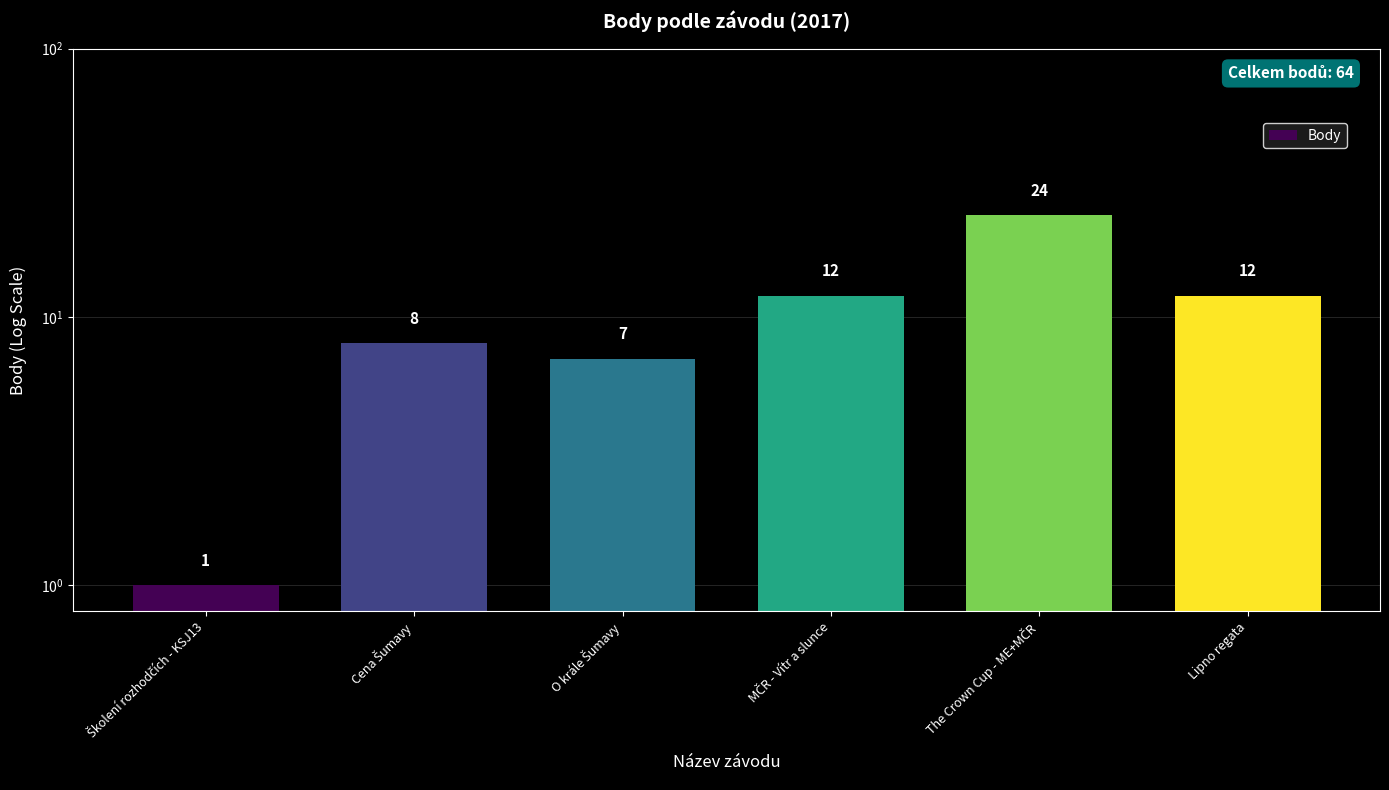

How many values are below 12?

3